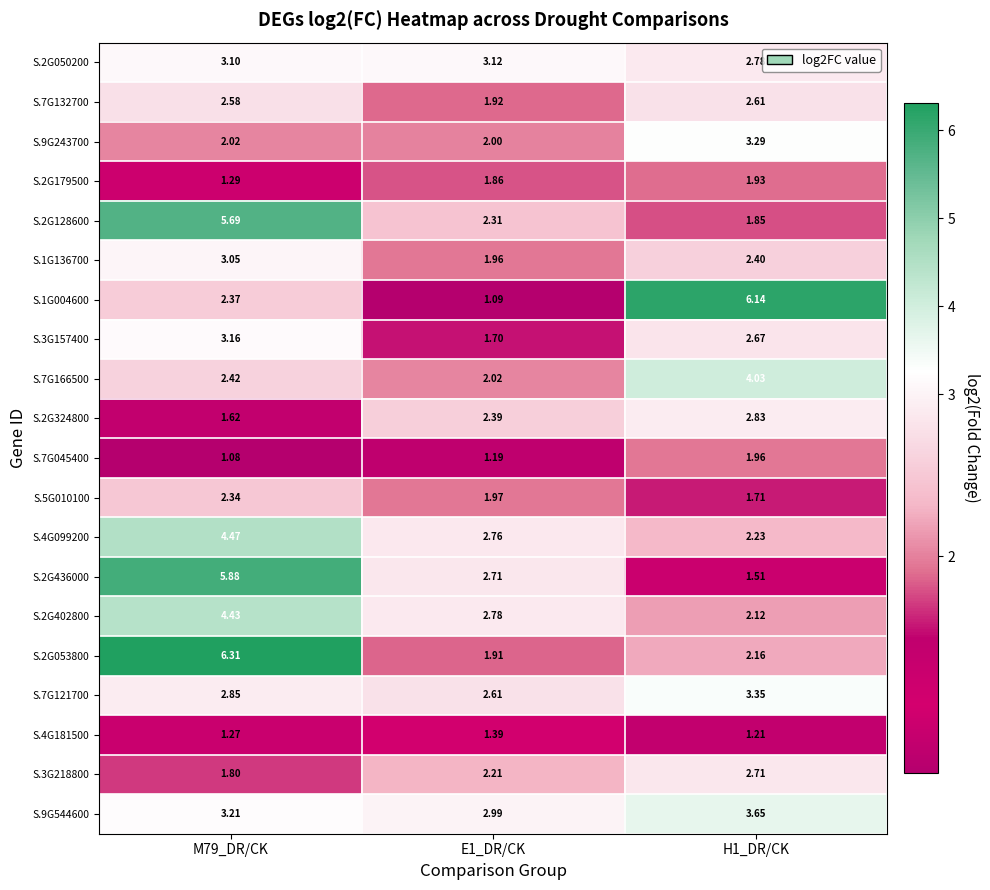

Is the value of S.7G132700 at E1_DR/CK greater than the value of S.4G099200 at E1_DR/CK?

No